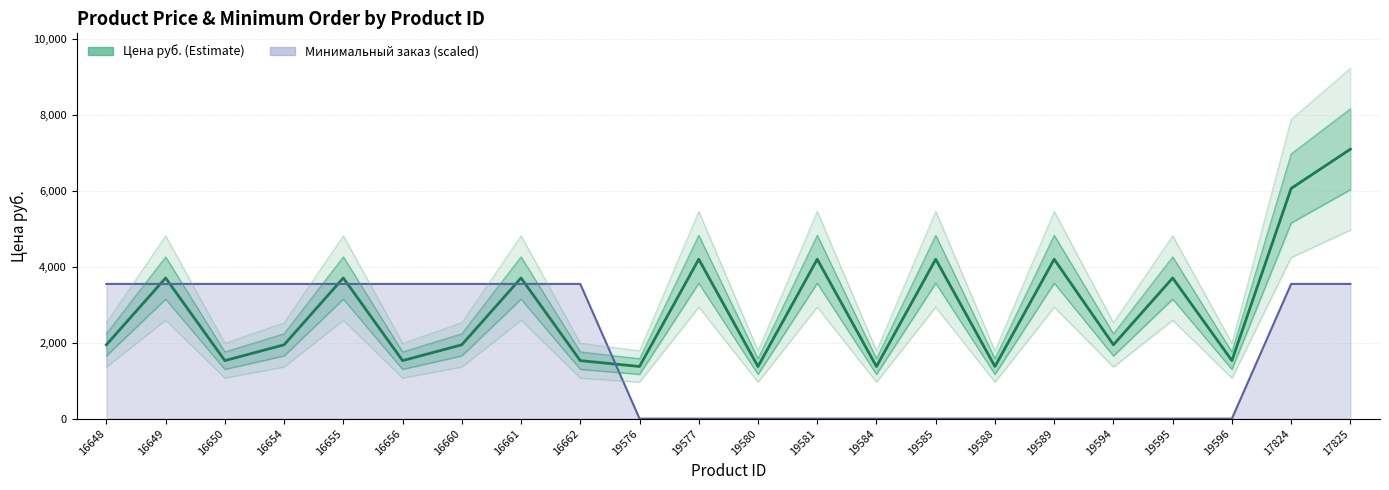

Which series has the widest spread of values?

Цена руб.